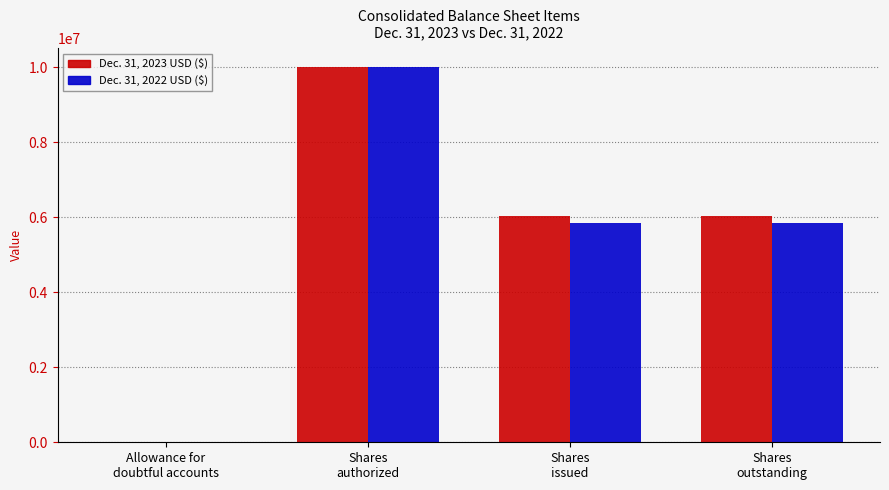

Reading right to left, transcribe all the data shown in this chart.

Dec. 31, 2023 USD ($): 6020693	6020693	10000000	264
Dec. 31, 2022 USD ($): 5849678	5849678	10000000	162